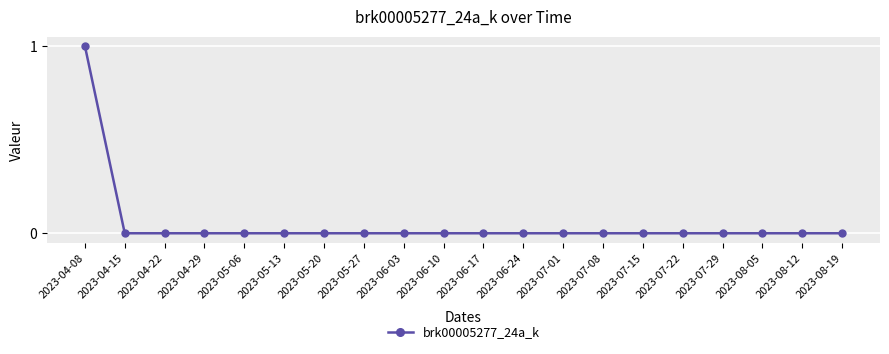

Is it true that the value at 2023-04-15 is 0?

True